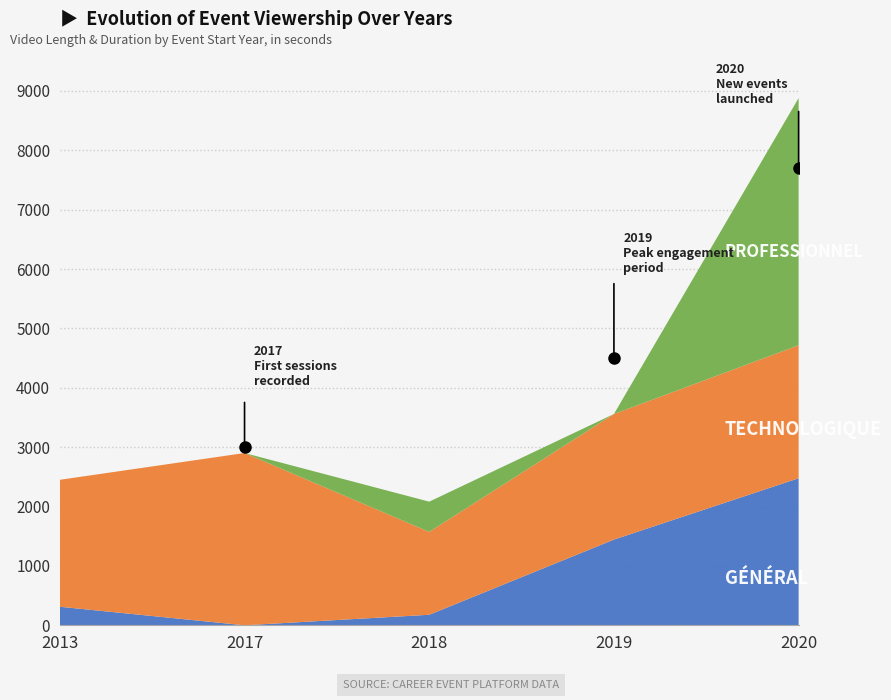

What is the value of the Professionnel point at the 5th from the left?

4163